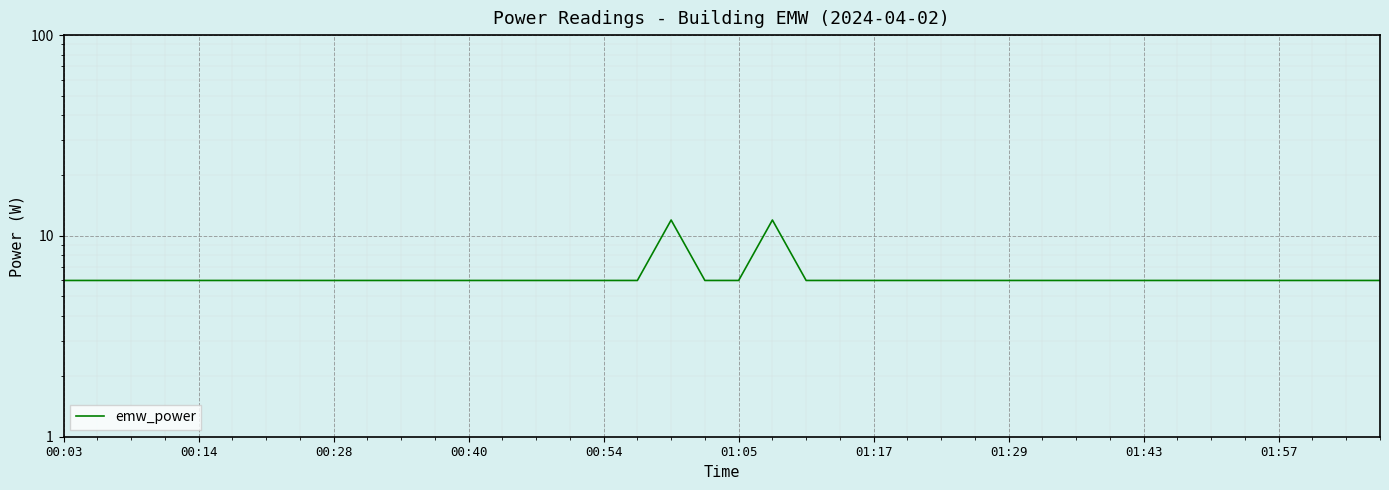

At which category does the data reach its first local peak?

18